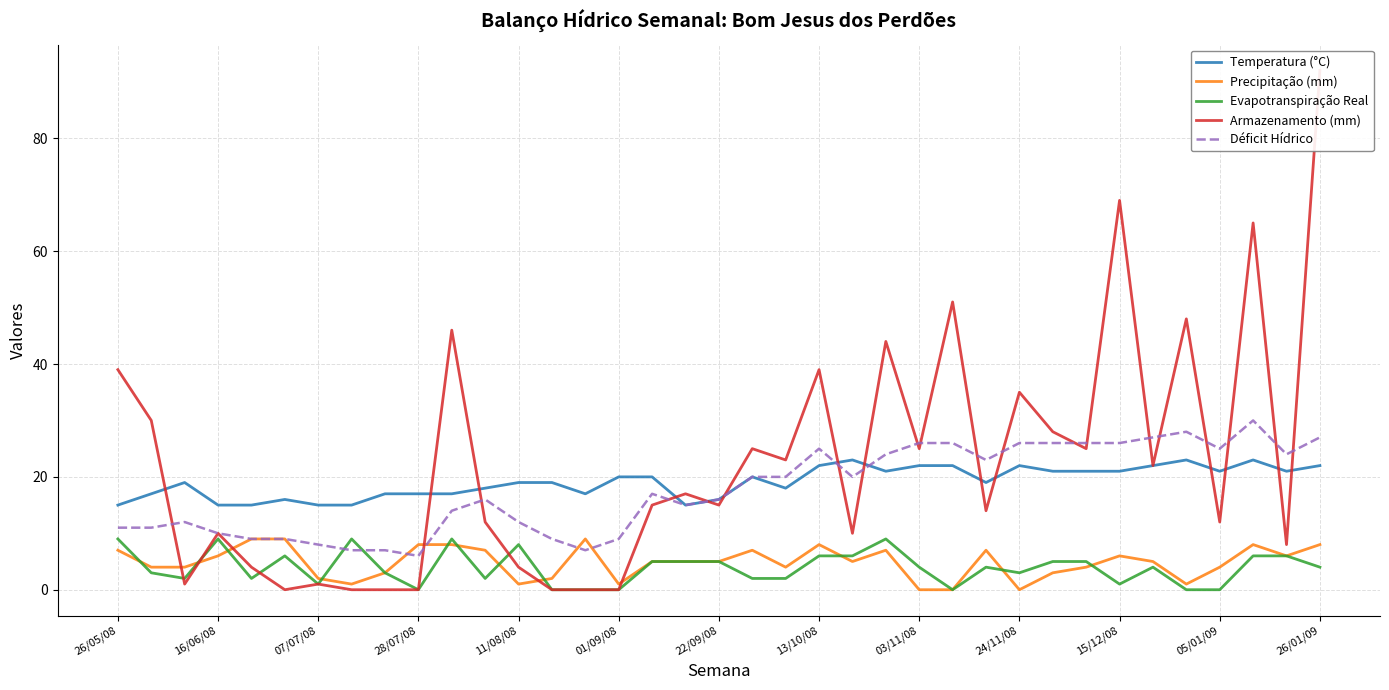

True or false: Evapotranspiração Real and Temperatura (°C) intersect in this chart.

False